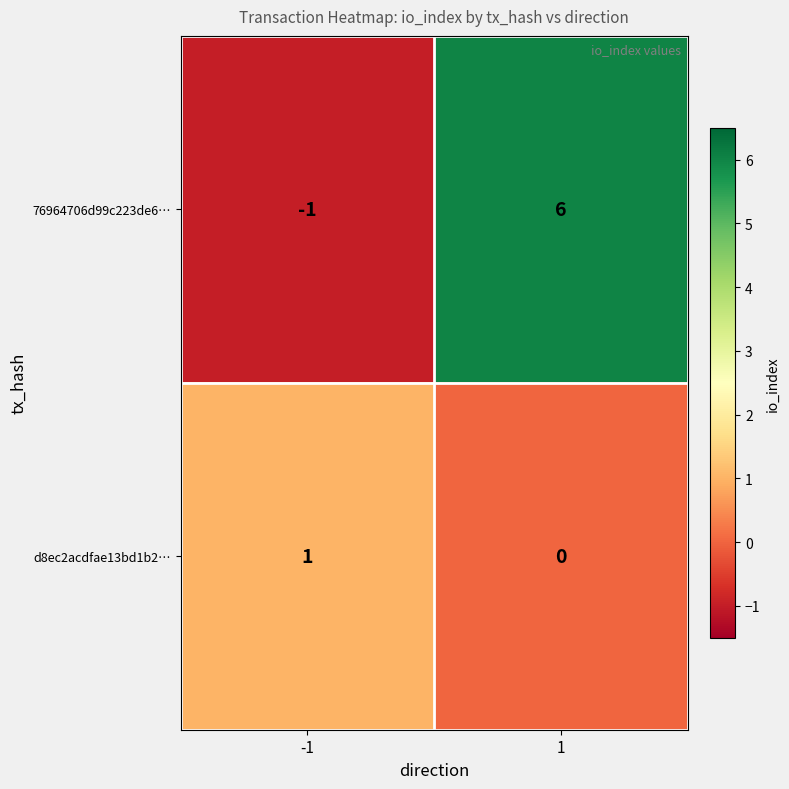

How many distinct data groups are displayed?

2